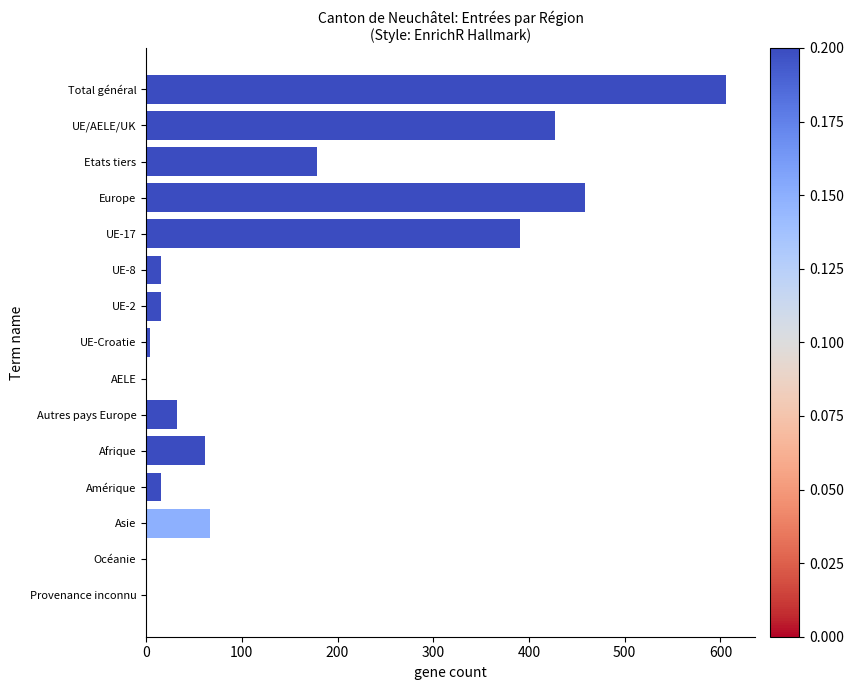

What is the sum of all values?

2277